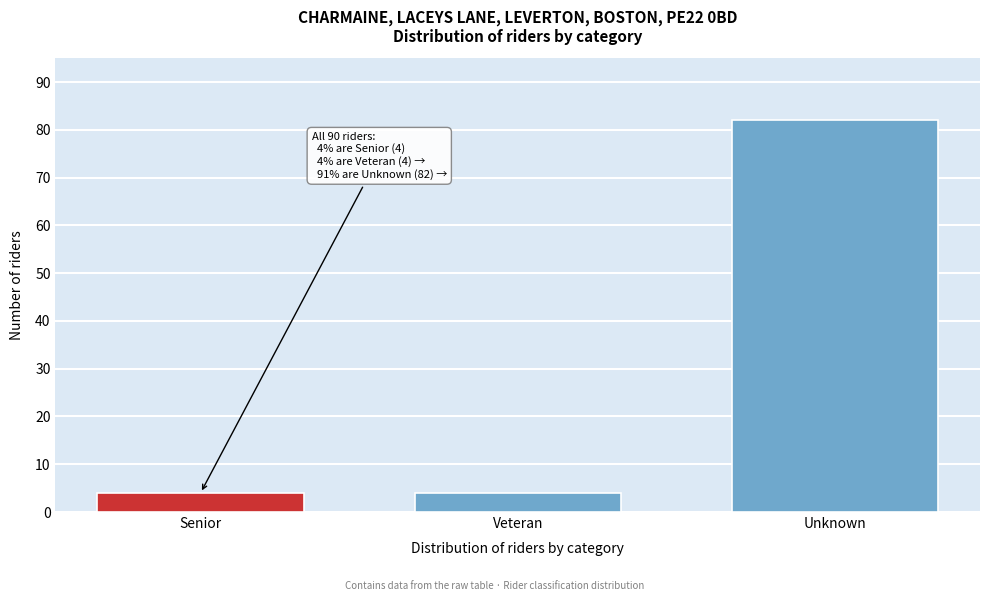

Reading right to left, transcribe all the data shown in this chart.

Unknown=82	Veteran=4	Senior=4